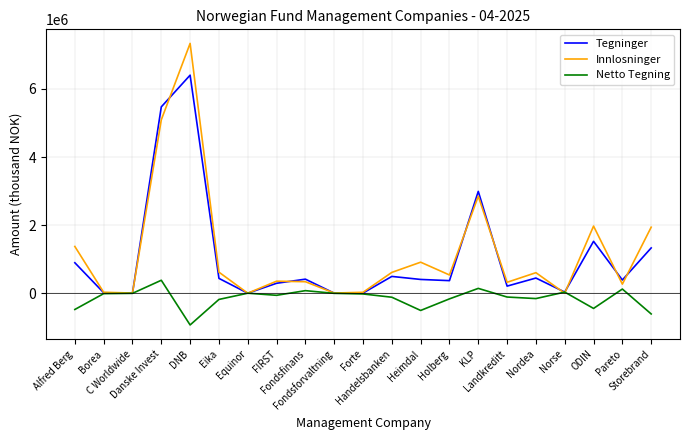

Which series has the largest range (max minus min)?

Innlosninger